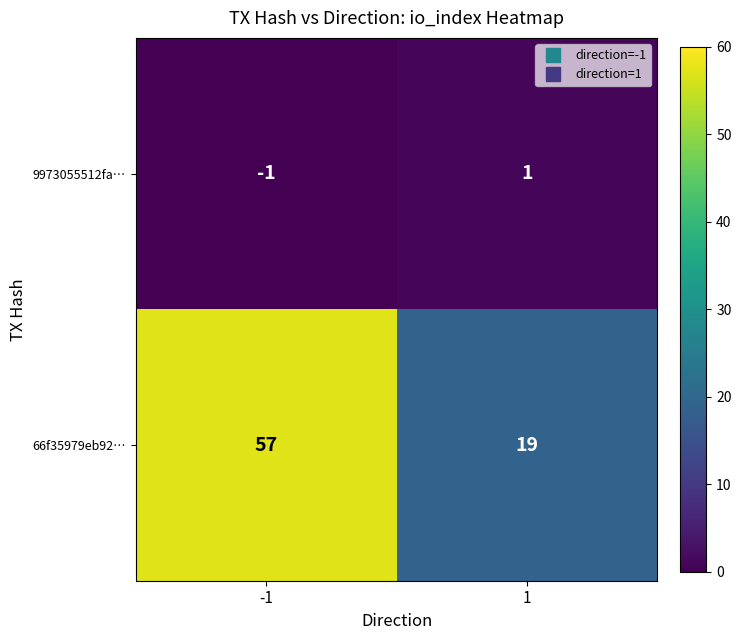

At -1, list the series in order from largest to smallest.

66f35979eb92…, 9973055512fa…